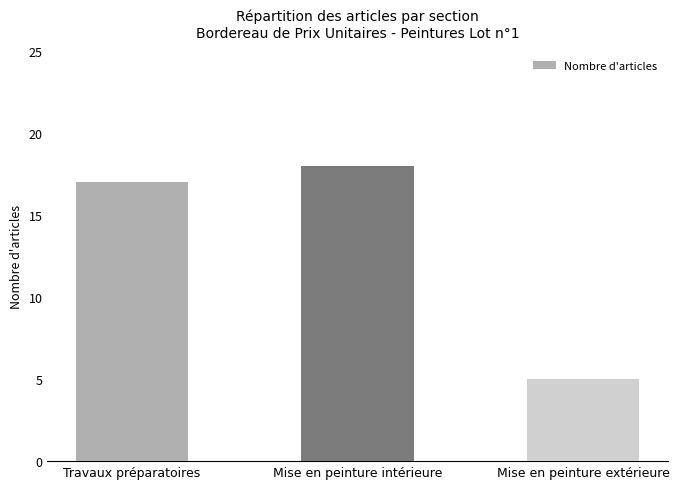

How many data points are less than 17?

1